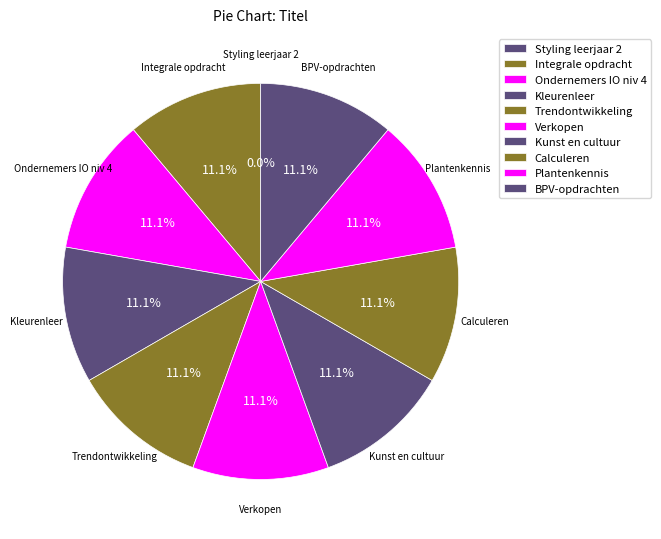

What percentage is NOT represented by Trendontwikkeling?

88.9%